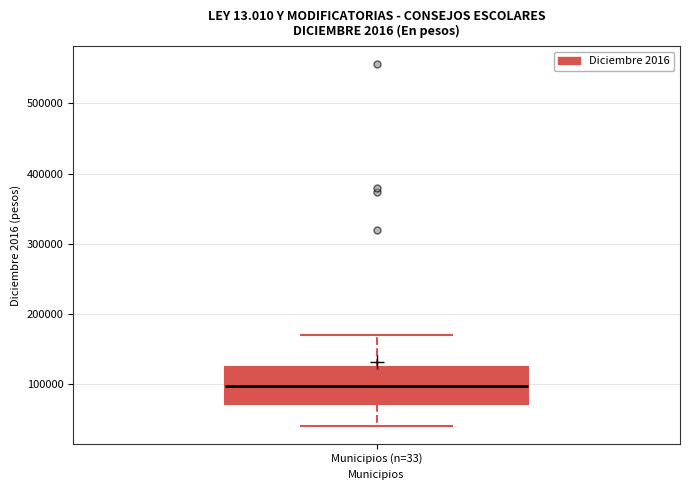

Where is the lower edge of the box for Municipios (n=33) on the y-axis? The values are not printed on the chart, so give them approximately, as read against the axis.

70000